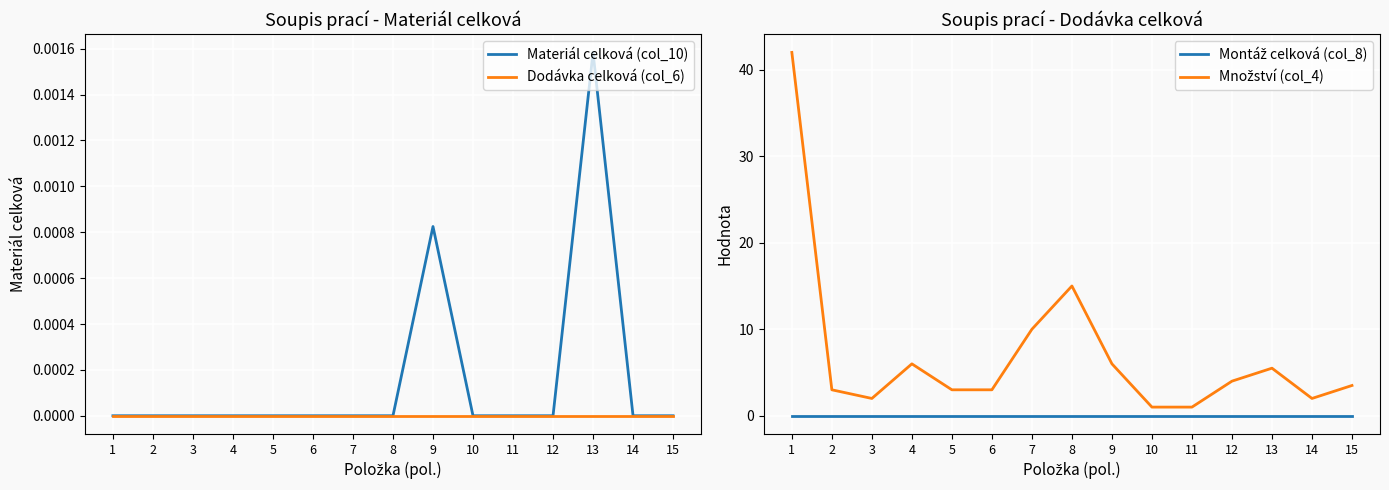

True or false: Materiál celková (col_10) and Dodávka celková (col_6) intersect in this chart.

False